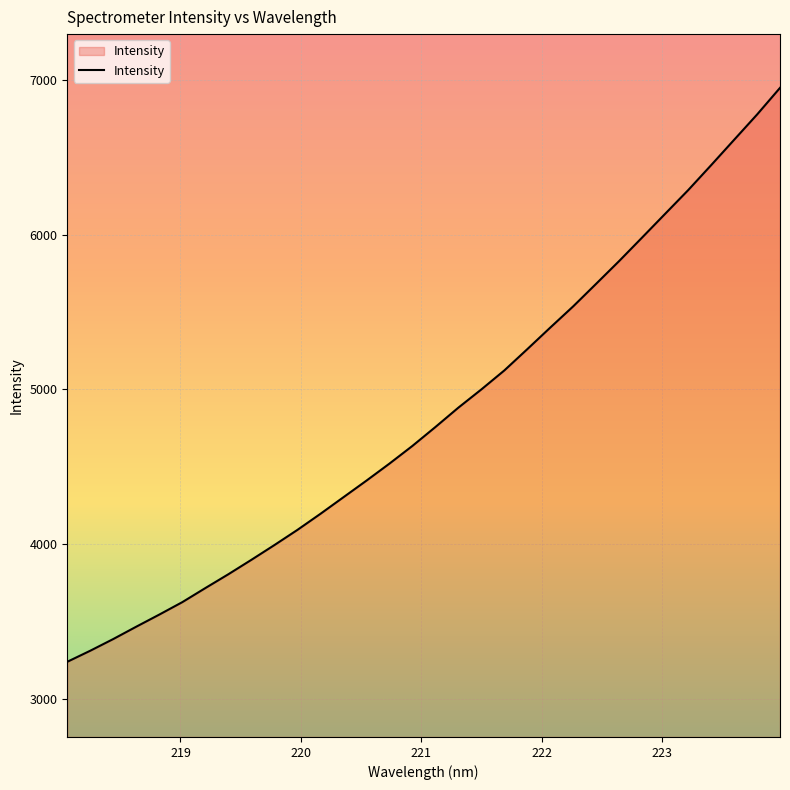

What is the maximum value shown in the chart?

6948.6